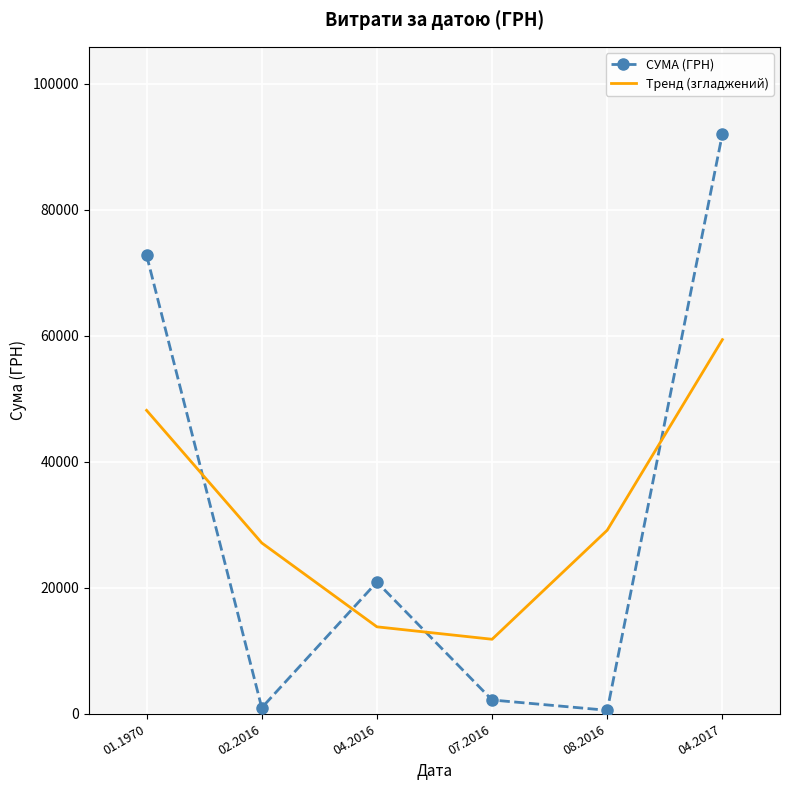

Where is the first local maximum for СУМА (ГРН)?

04.2016